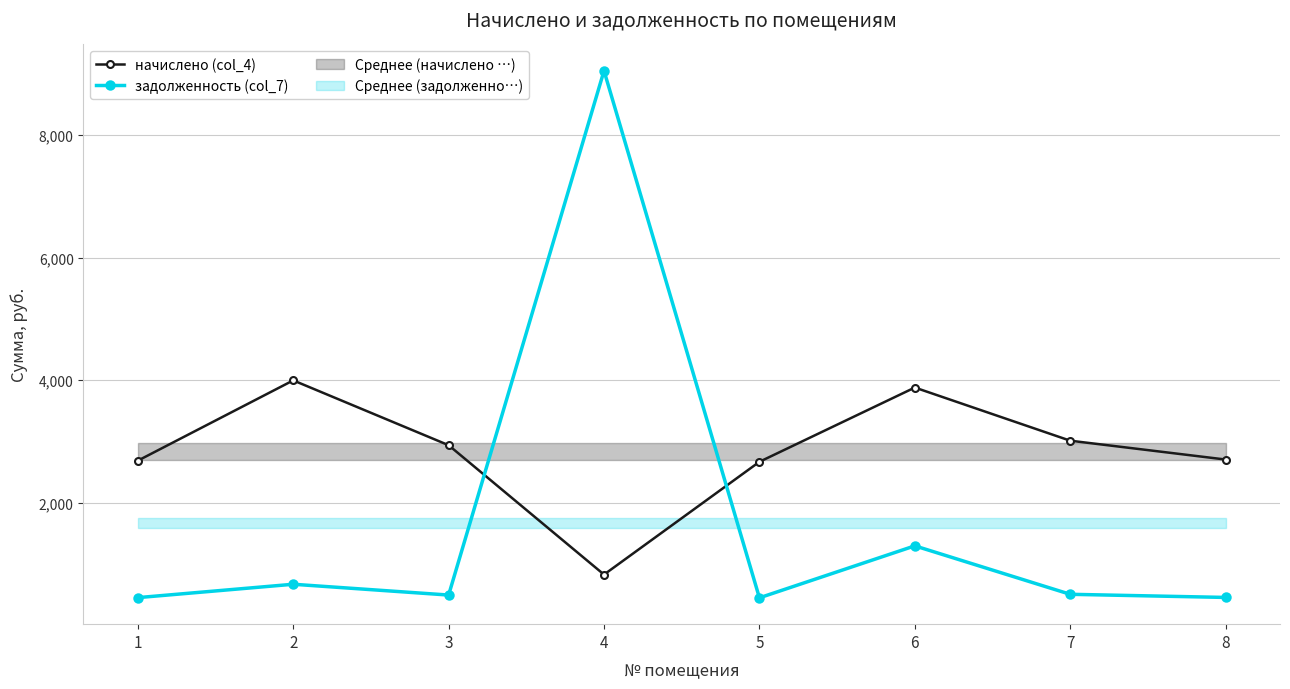

What are all the series names shown in the legend?

начислено (col_4), задолженность (col_7)